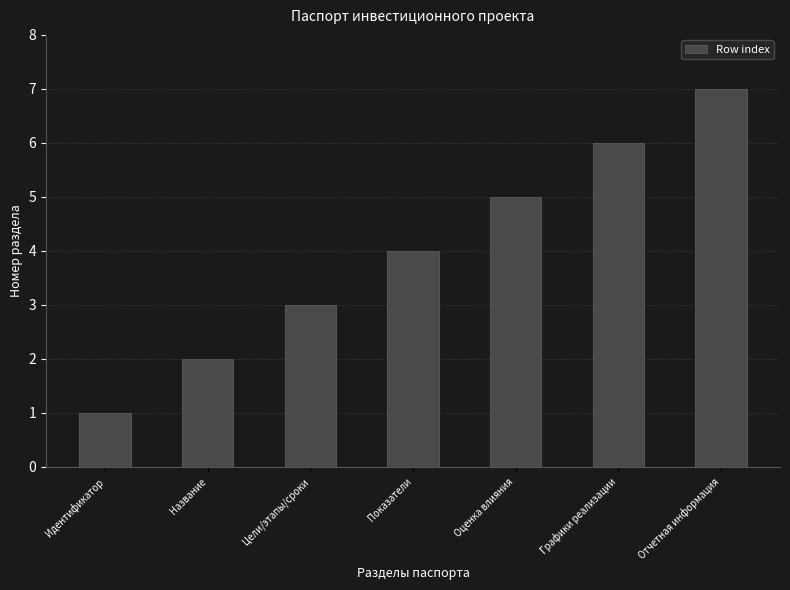

List the labels in order of value, smallest first.

Идентификатор, Название, Цели/этапы/сроки, Показатели, Оценка влияния, Графики реализации, Отчетная информация